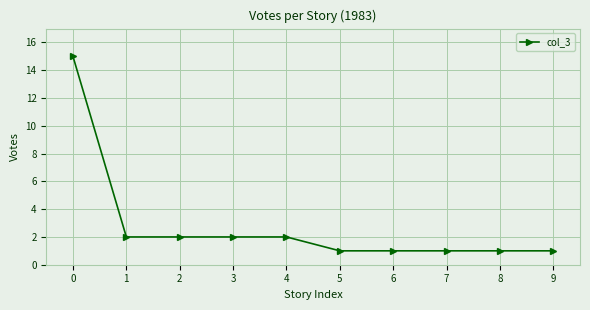

Reading left to right, list all the values displayed in this chart.

0=15	1=2	2=2	3=2	4=2	5=1	6=1	7=1	8=1	9=1